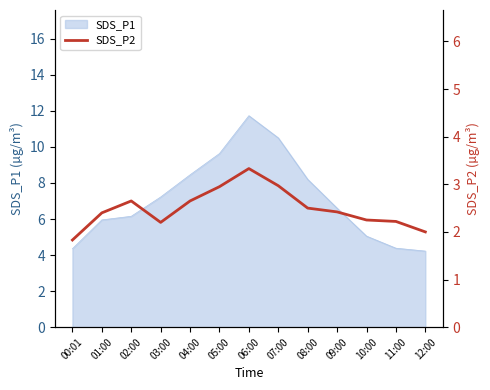

What is the minimum value for SDS_P1?

4.2